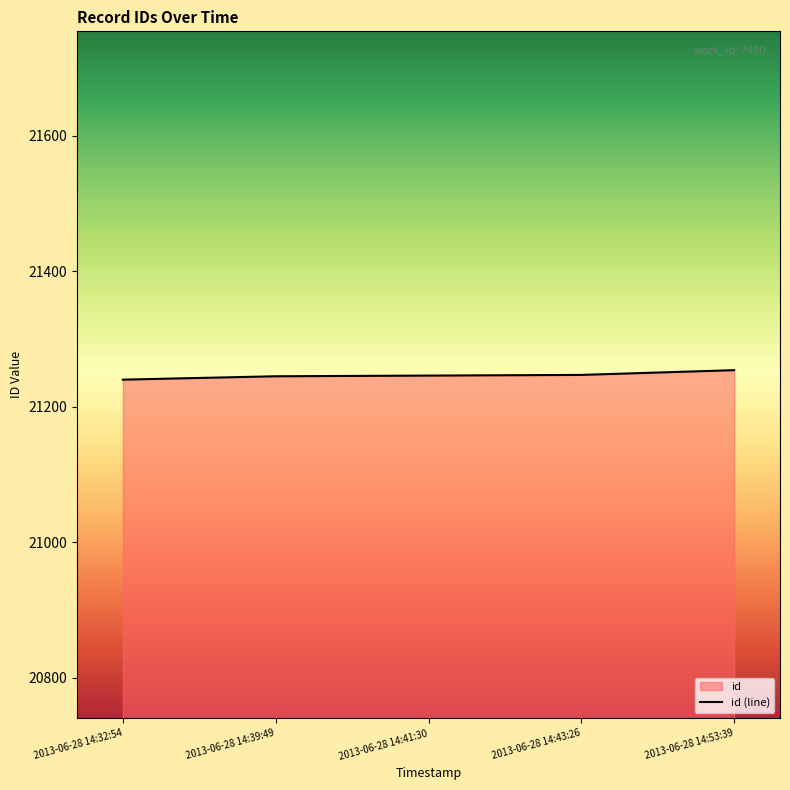

List the labels in order of value, smallest first.

2013-06-28 14:32:54, 2013-06-28 14:39:49, 2013-06-28 14:41:30, 2013-06-28 14:43:26, 2013-06-28 14:53:39